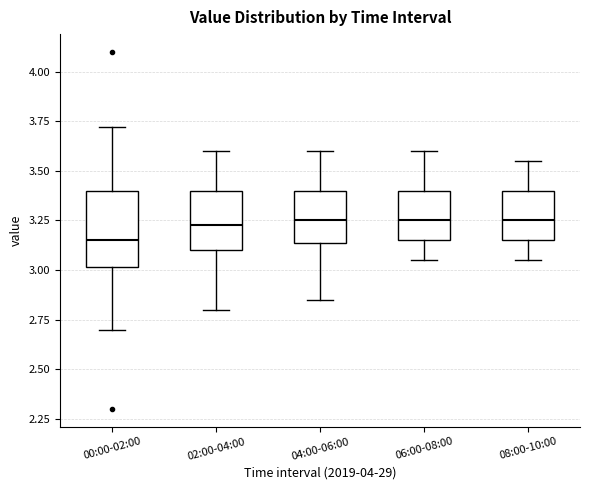

Which box is the tallest, from its lower edge to its upper edge?

00:00-02:00